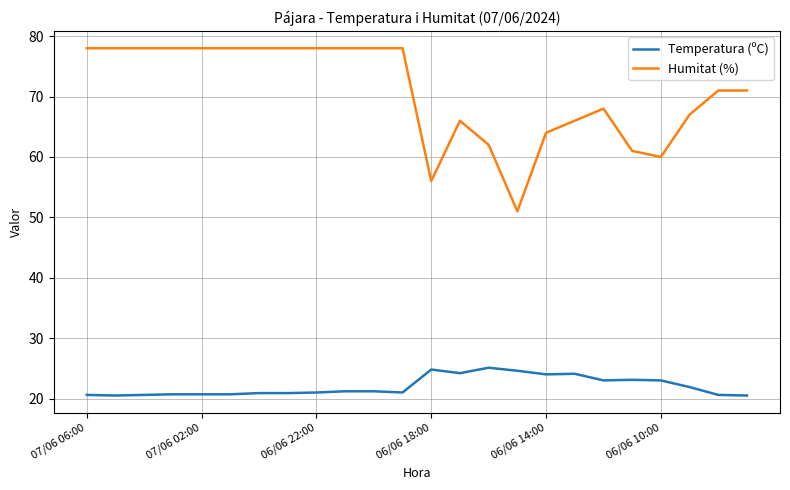

Which series has the widest spread of values?

Humitat (%)